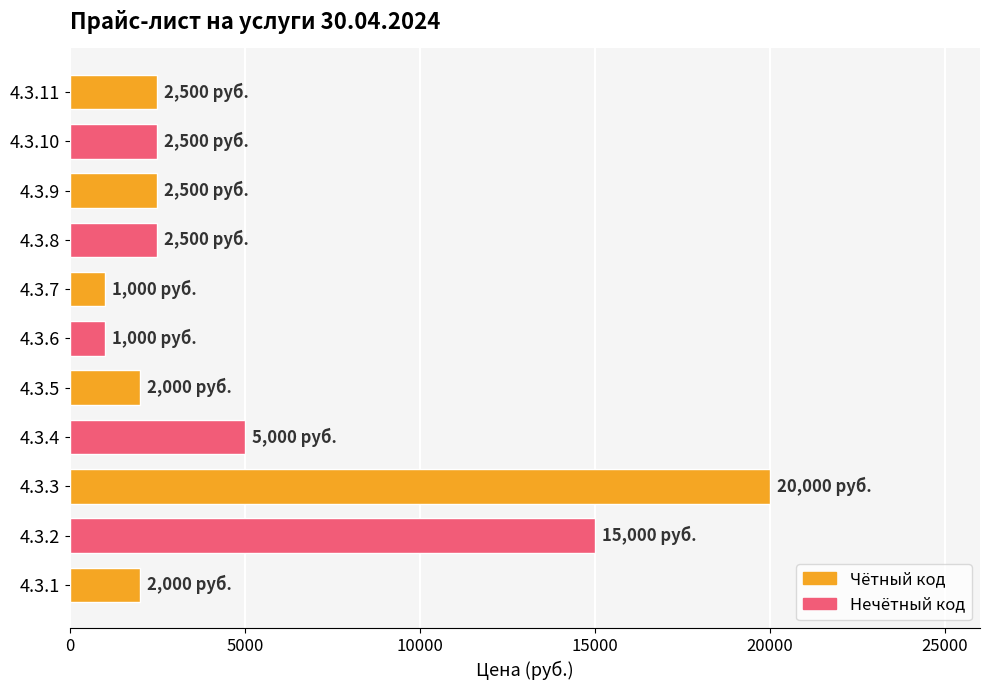

What is the difference between the maximum and minimum values?

19000